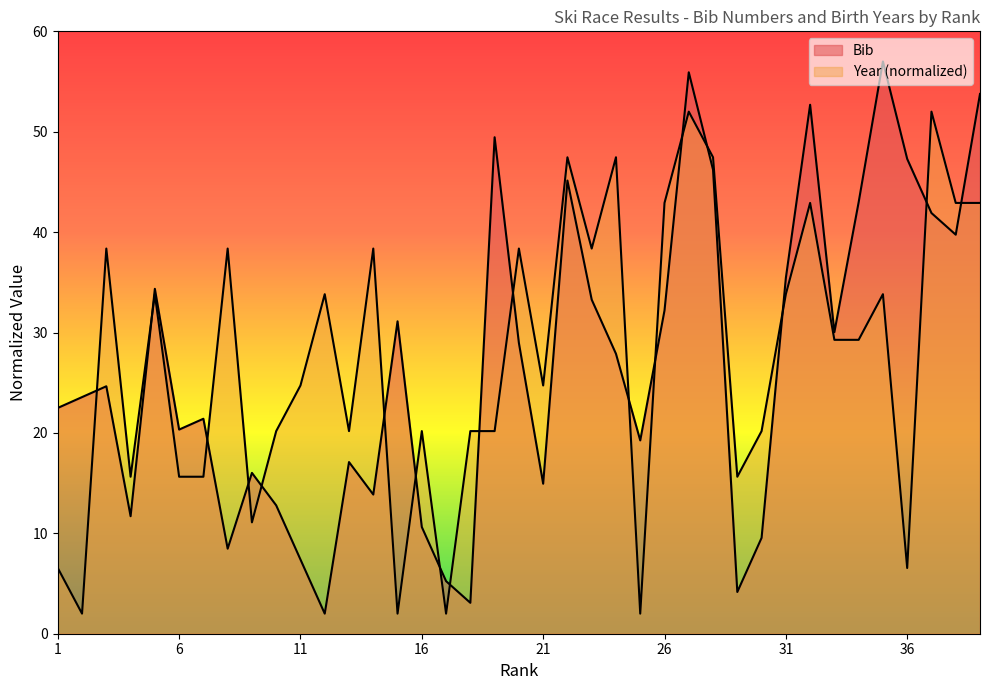

Which series changed the most between 5 and 36?

Year